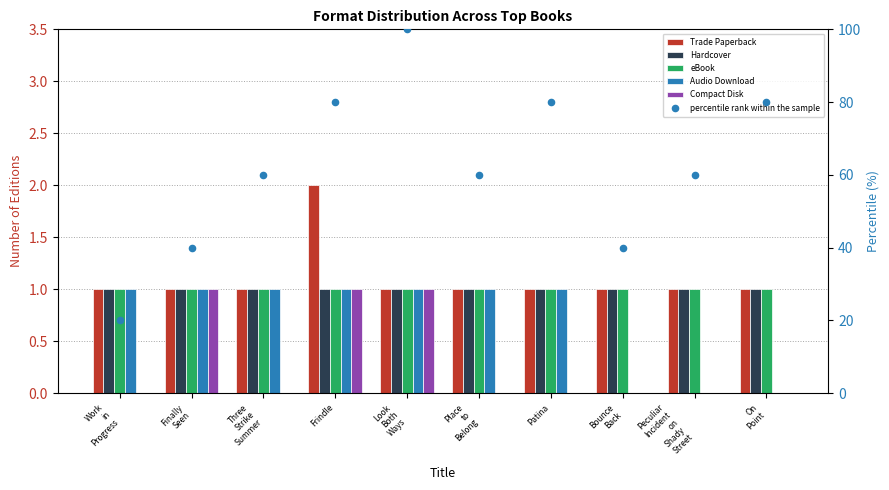

Which series reaches the maximum Y coordinate?

percentile rank within the sample